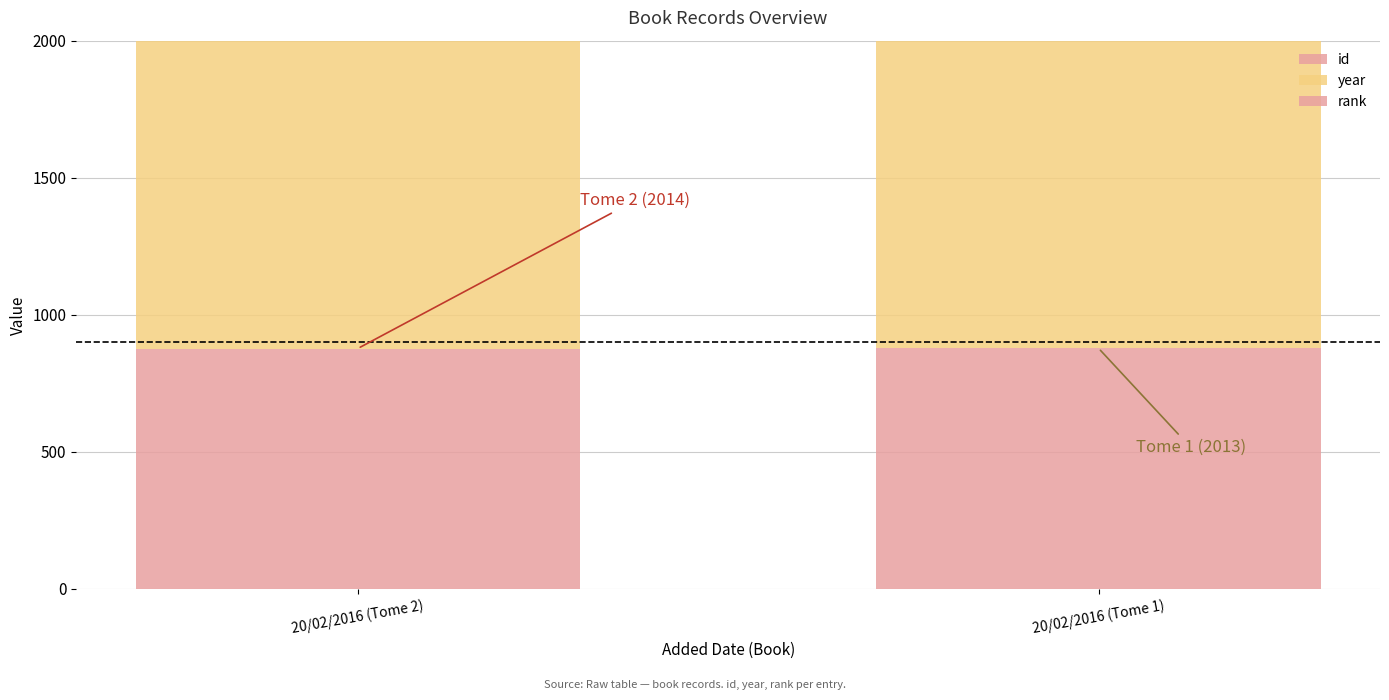

Which has a higher value, 20/02/2016 (Tome 2) or 20/02/2016 (Tome 1)?

20/02/2016 (Tome 1)